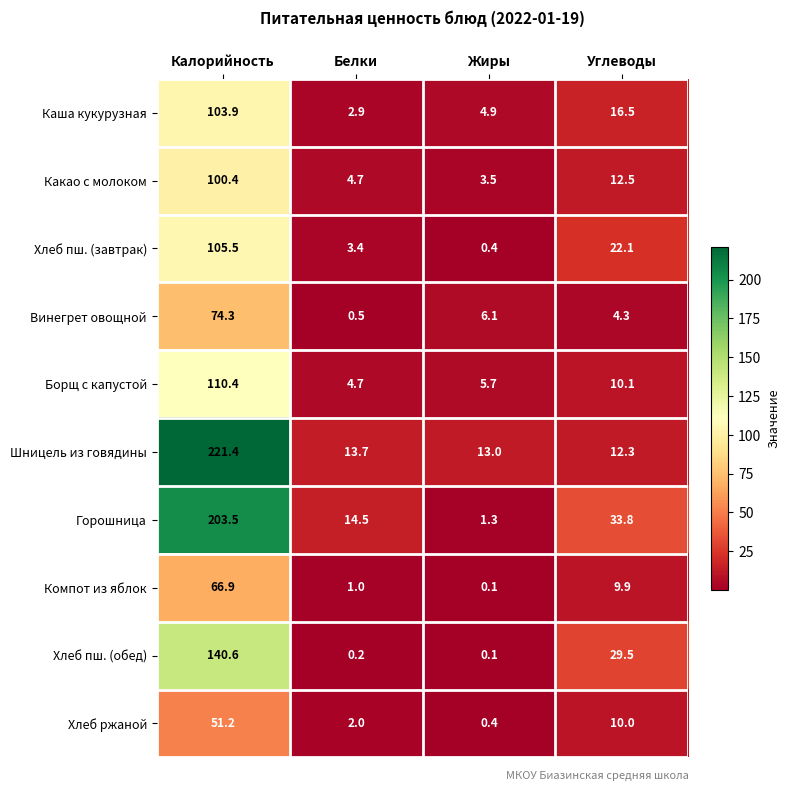

Which series changed the most between Жиры and Углеводы?

Горошница